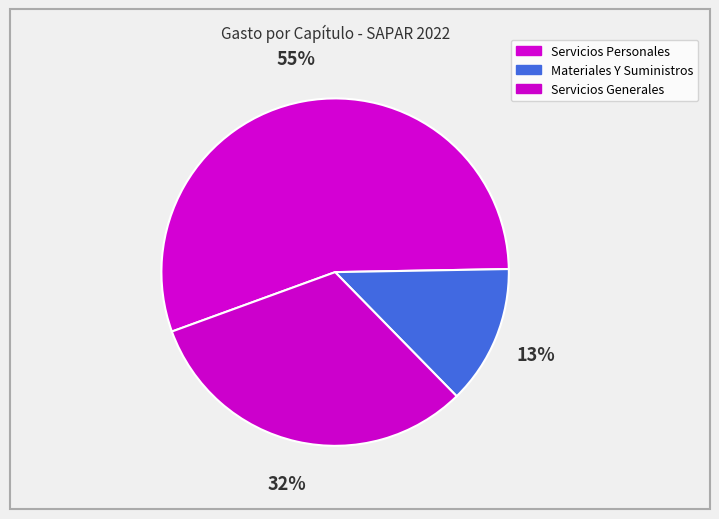

How many segments does this pie chart have?

3